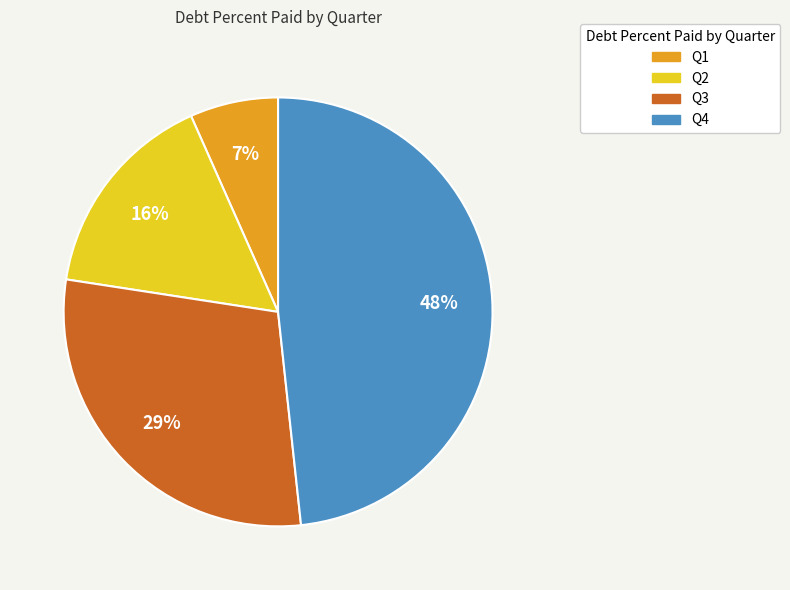

Does any single category account for the majority?

No